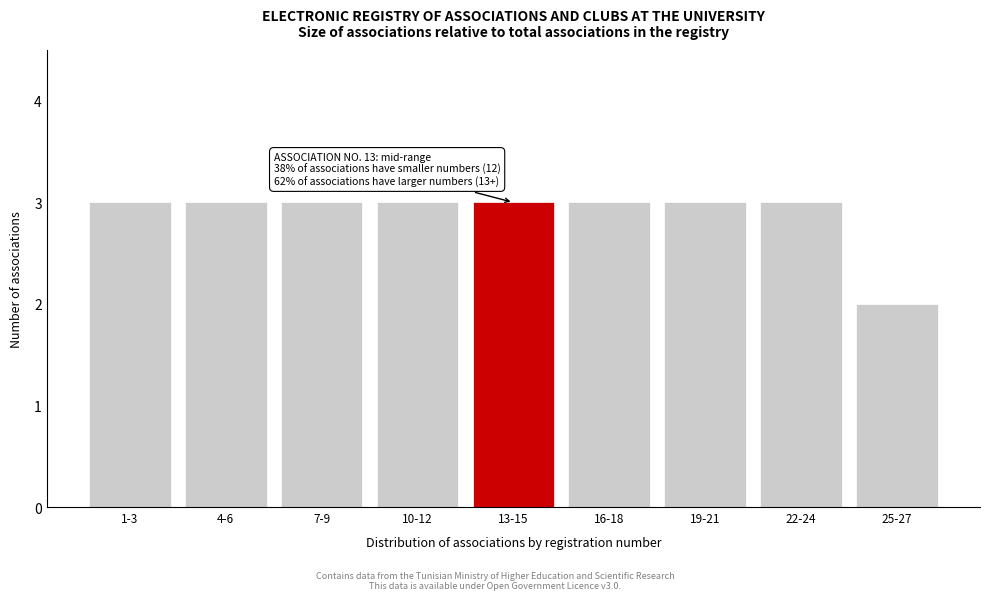

Reading left to right, transcribe all the data shown in this chart.

3	3	3	3	3	3	3	3	2